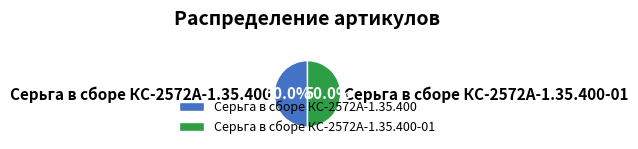

The Серьга в сборе КС-2572А-1.35.400 slice represents 61% of the pie. True or false?

False